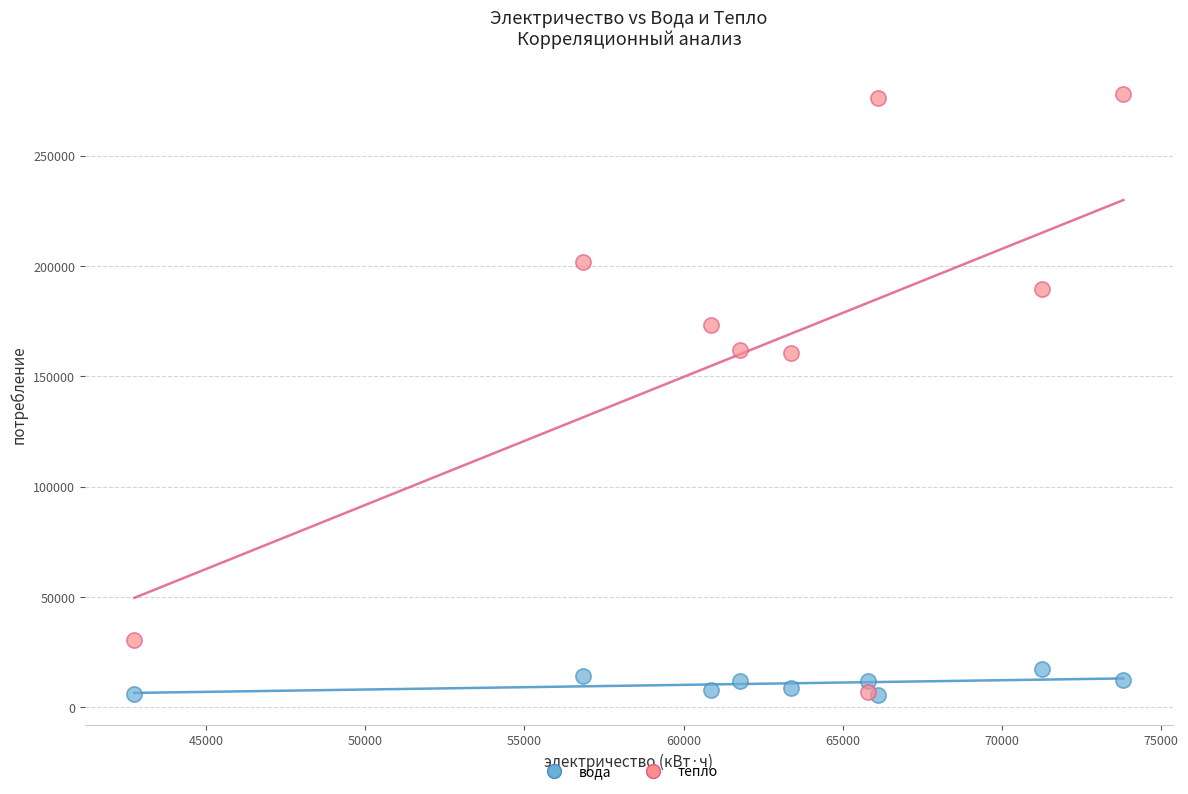

Which series has the widest spread of Y values?

тепло